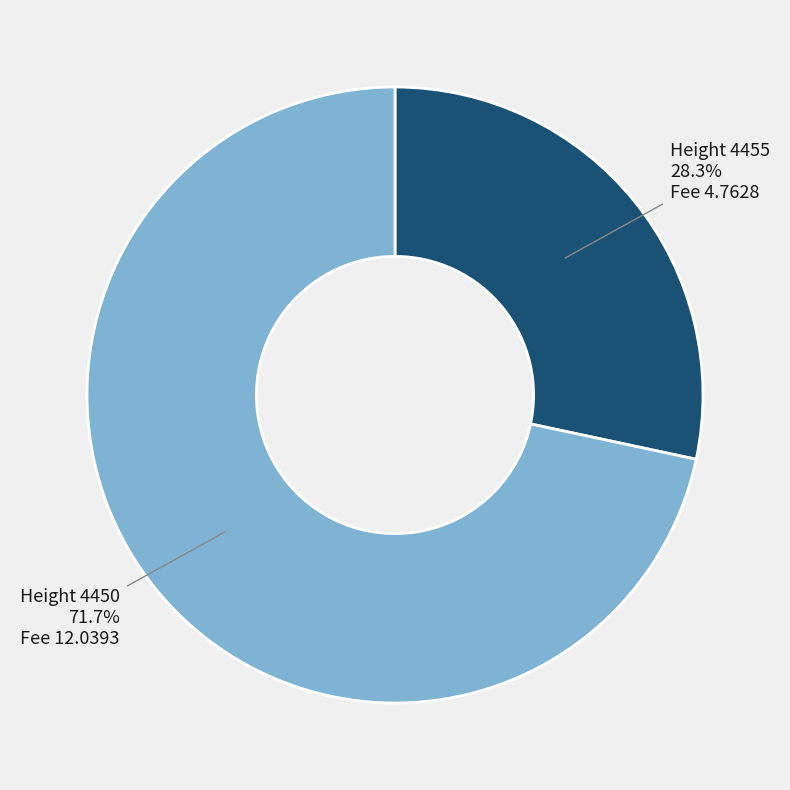

How many segments does this pie chart have?

2